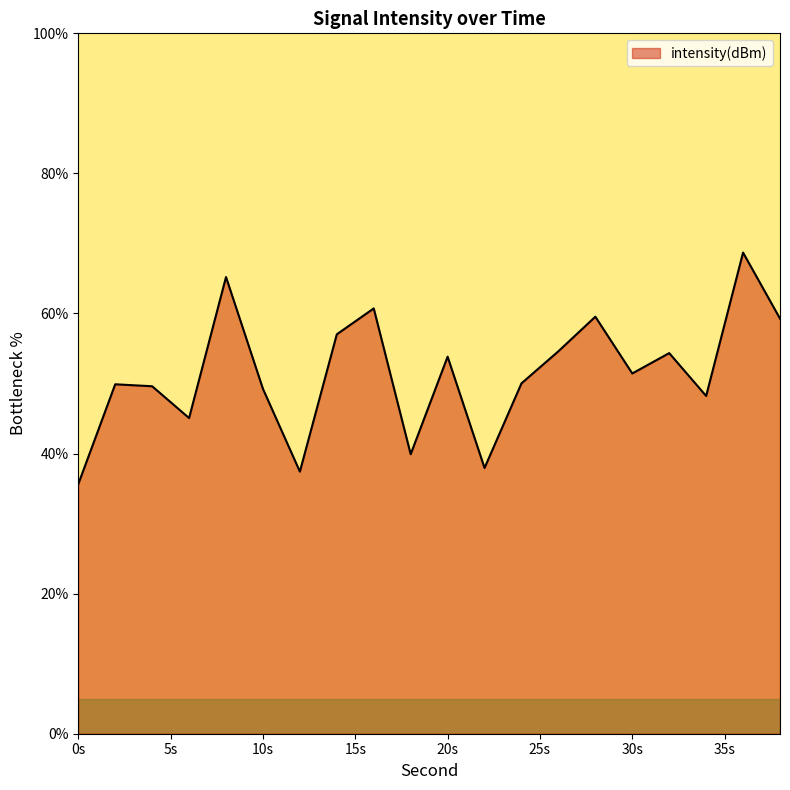

What is the difference between the maximum and minimum values?

33.1